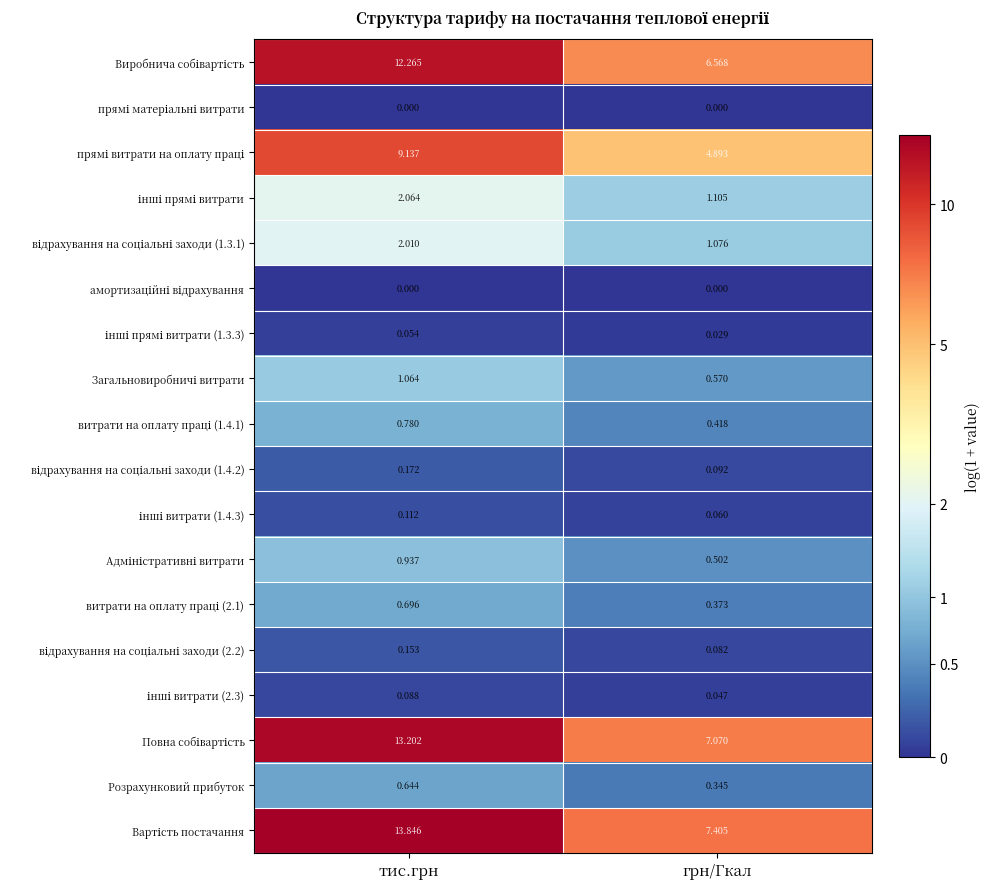

At which category is the sum across all series the highest?

тис.грн